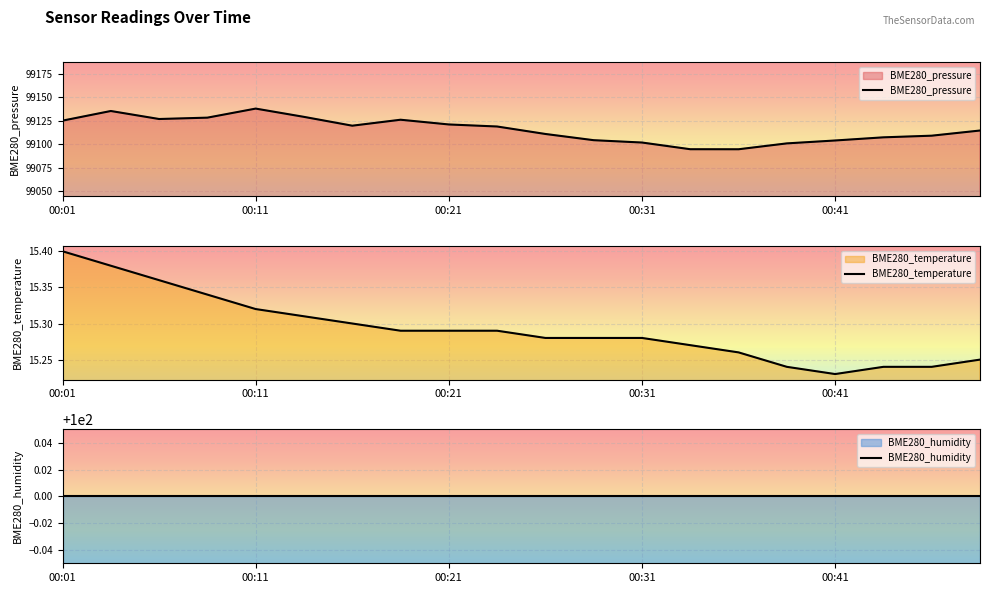

What is the difference between the highest and lowest values at 13?

99079.3